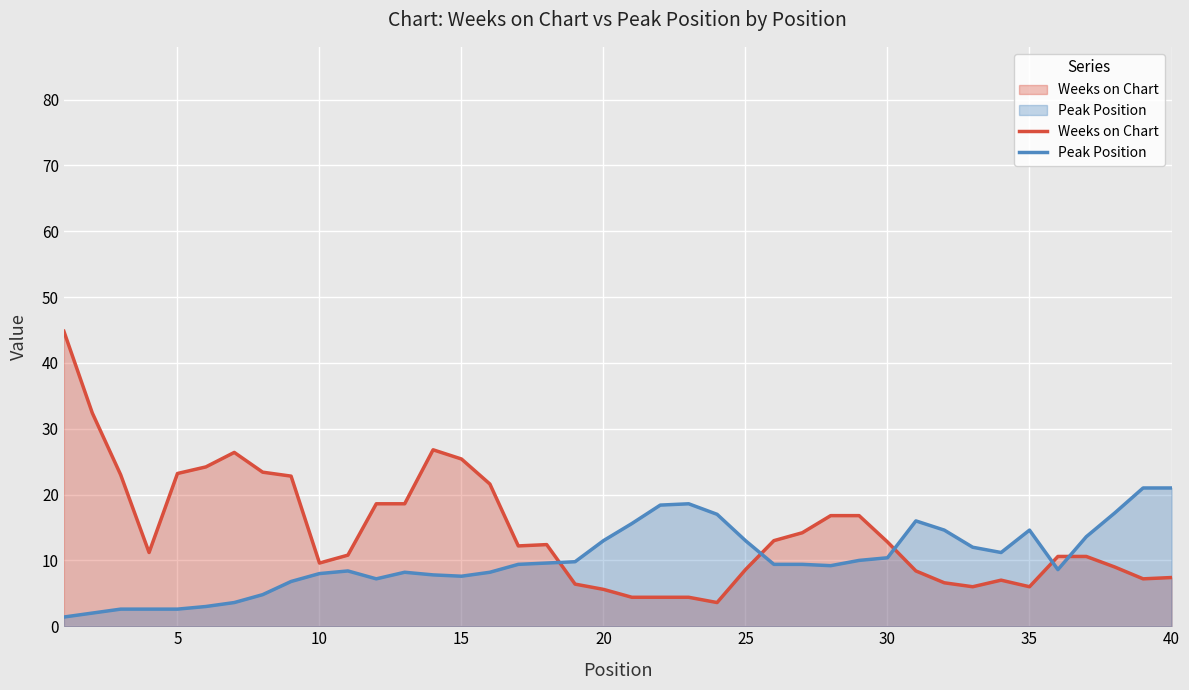

What is the difference between the highest and lowest values at 25?

4.4